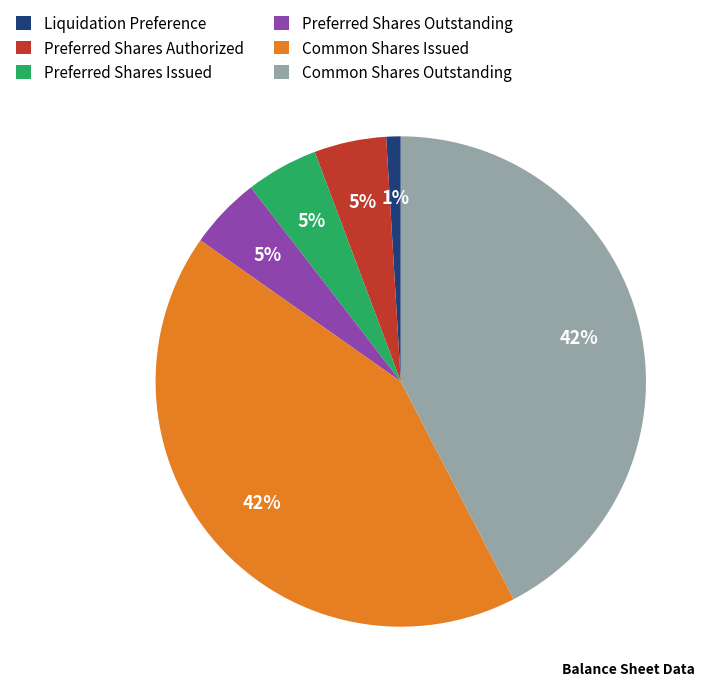

Which category has the smallest portion of the pie?

Liquidation Preference